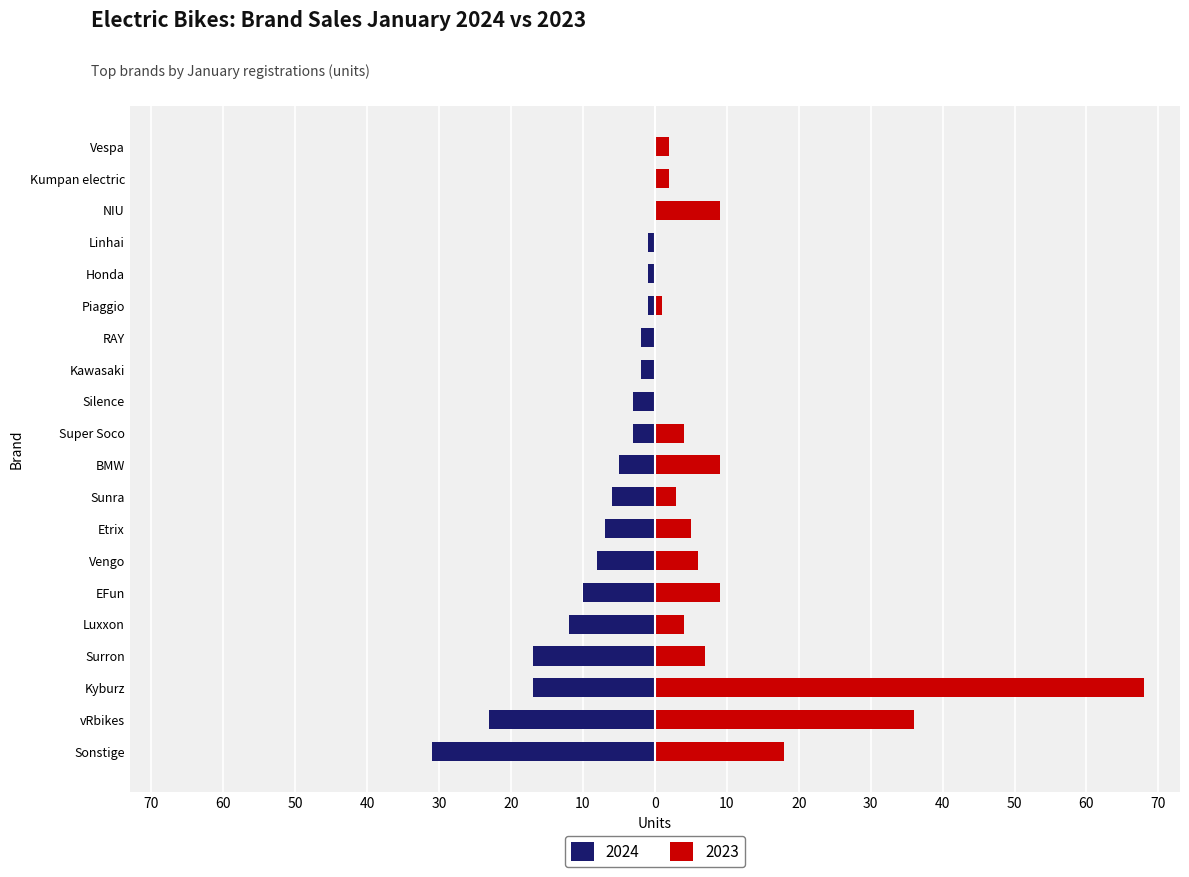

At which label does 2024 first exceed -3?

Kawasaki